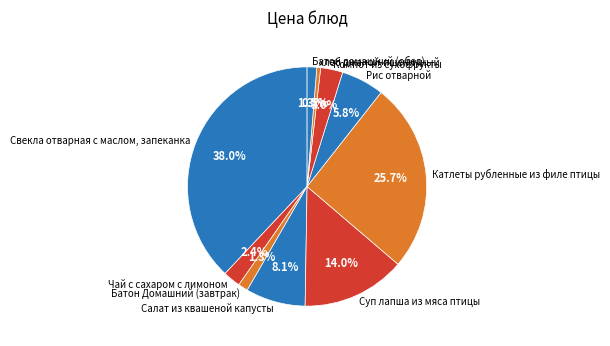

How many segments does this pie chart have?

10